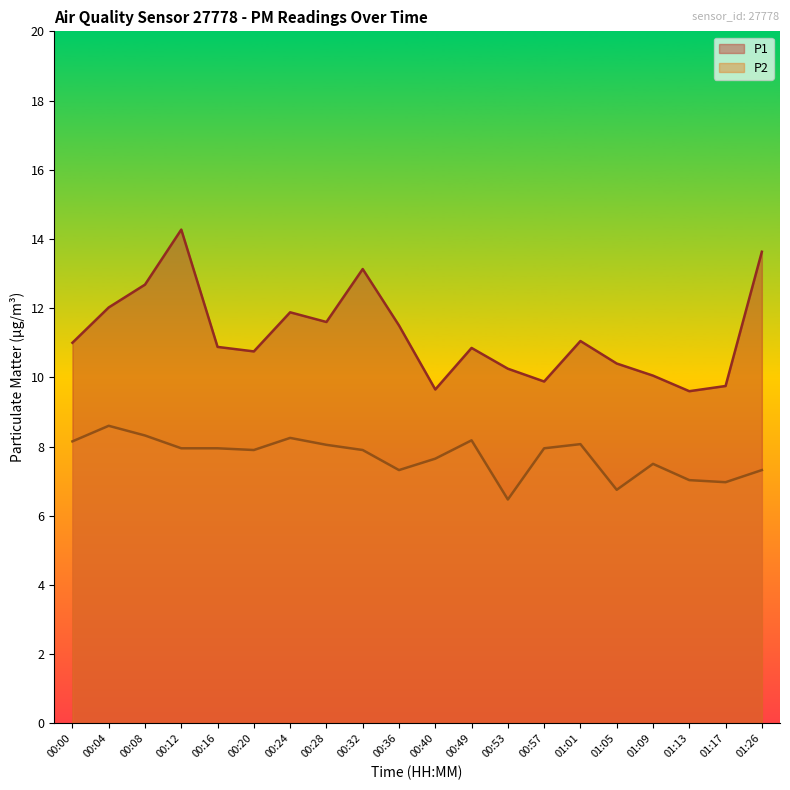

Reading right to left, what are all the values shown in this chart?

P1: 01:26=13.6	01:17=9.8	01:13=9.6	01:09=10.1	01:05=10.4	01:01=11.1	00:57=9.9	00:53=10.2	00:49=10.8	00:40=9.7	00:36=11.5	00:32=13.1	00:28=11.6	00:24=11.9	00:20=10.8	00:16=10.9	00:12=14.3	00:08=12.7	00:04=12.0	00:00=11.0
P2: 01:26=7.3	01:17=7.0	01:13=7.0	01:09=7.5	01:05=6.8	01:01=8.1	00:57=8.0	00:53=6.5	00:49=8.2	00:40=7.7	00:36=7.3	00:32=7.9	00:28=8.1	00:24=8.2	00:20=7.9	00:16=8.0	00:12=8.0	00:08=8.3	00:04=8.6	00:00=8.2